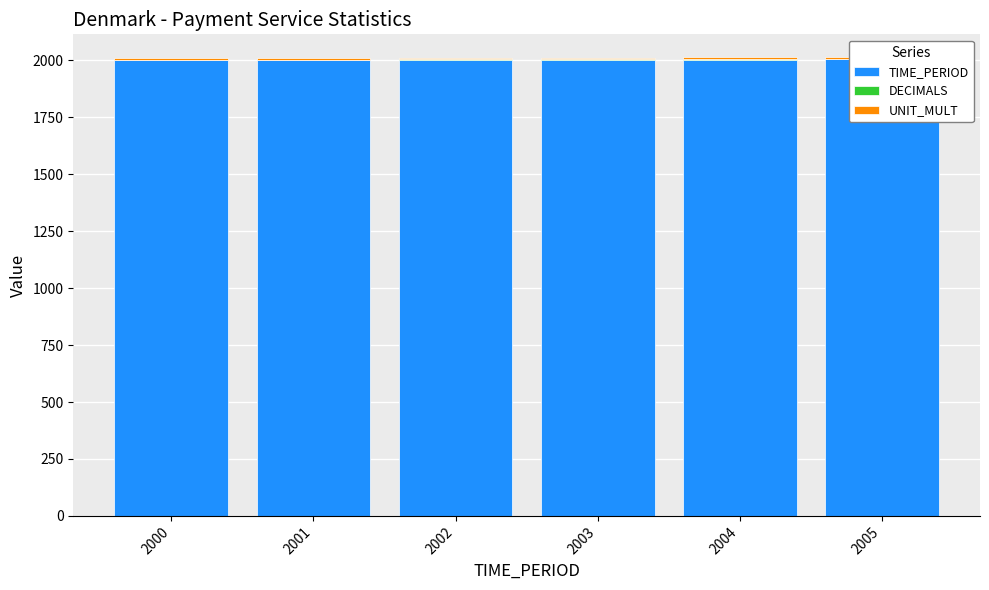

At which category does the chart reach its minimum across all series?

2000